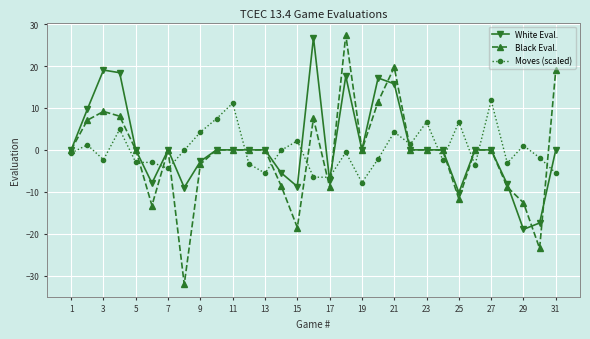

How many lines are shown in the chart?

3